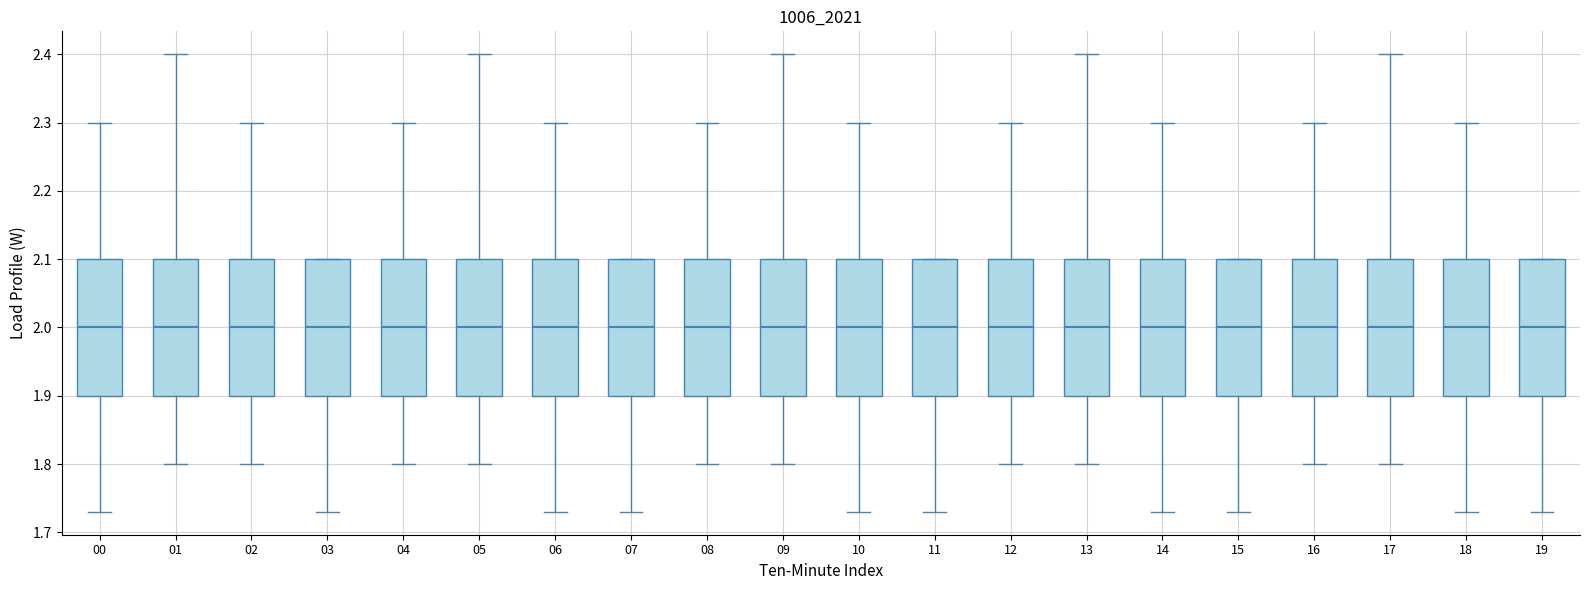

Reading left to right, read every box against the y-axis: the position of its median line, the range the box covers, and the ends of its whiskers. The values are not printed on the chart, so give them approximately, as read against the axis.

00: median 2.00, box 1.90 to 2.10, whiskers 1.73 to 2.30
01: median 2.00, box 1.90 to 2.10, whiskers 1.80 to 2.40
02: median 2.00, box 1.90 to 2.10, whiskers 1.80 to 2.30
03: median 2.00, box 1.90 to 2.10, whiskers 1.73 to 2.10
04: median 2.00, box 1.90 to 2.10, whiskers 1.80 to 2.30
05: median 2.00, box 1.90 to 2.10, whiskers 1.80 to 2.40
06: median 2.00, box 1.90 to 2.10, whiskers 1.73 to 2.30
07: median 2.00, box 1.90 to 2.10, whiskers 1.73 to 2.10
08: median 2.00, box 1.90 to 2.10, whiskers 1.80 to 2.30
09: median 2.00, box 1.90 to 2.10, whiskers 1.80 to 2.40
10: median 2.00, box 1.90 to 2.10, whiskers 1.73 to 2.30
11: median 2.00, box 1.90 to 2.10, whiskers 1.73 to 2.10
12: median 2.00, box 1.90 to 2.10, whiskers 1.80 to 2.30
13: median 2.00, box 1.90 to 2.10, whiskers 1.80 to 2.40
14: median 2.00, box 1.90 to 2.10, whiskers 1.73 to 2.30
15: median 2.00, box 1.90 to 2.10, whiskers 1.73 to 2.10
16: median 2.00, box 1.90 to 2.10, whiskers 1.80 to 2.30
17: median 2.00, box 1.90 to 2.10, whiskers 1.80 to 2.40
18: median 2.00, box 1.90 to 2.10, whiskers 1.73 to 2.30
19: median 2.00, box 1.90 to 2.10, whiskers 1.73 to 2.10